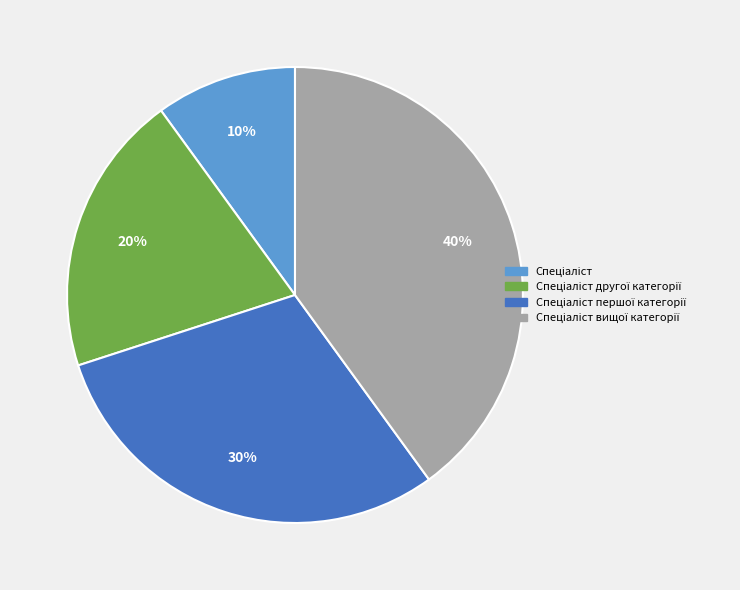

To the nearest percent, what is the difference between the largest and smallest slice percentages?

30%